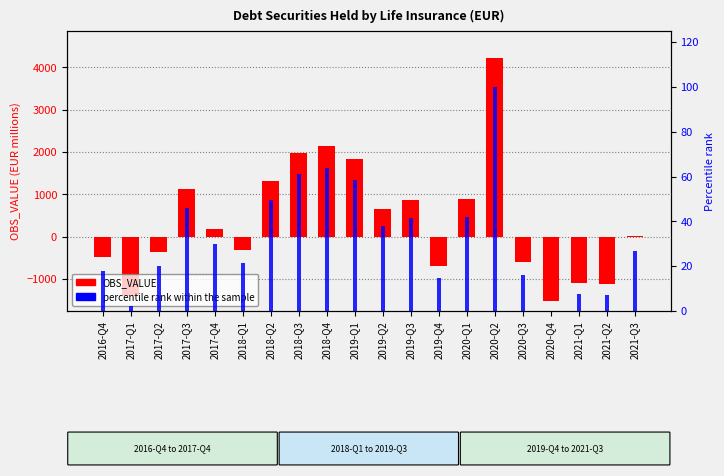

List the labels in order of percentile rank within the sample value, smallest first.

2020-Q4, 2017-Q1, 2021-Q2, 2021-Q1, 2019-Q4, 2020-Q3, 2016-Q4, 2017-Q2, 2018-Q1, 2021-Q3, 2017-Q4, 2019-Q2, 2019-Q3, 2020-Q1, 2017-Q3, 2018-Q2, 2019-Q1, 2018-Q3, 2018-Q4, 2020-Q2